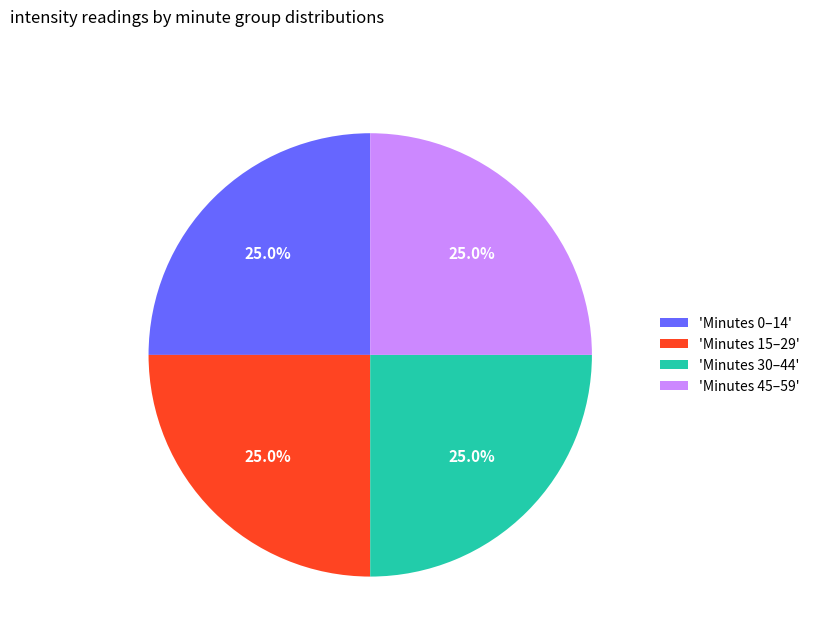

What portion of the pie excludes 'Minutes 30–44'?

75.0%